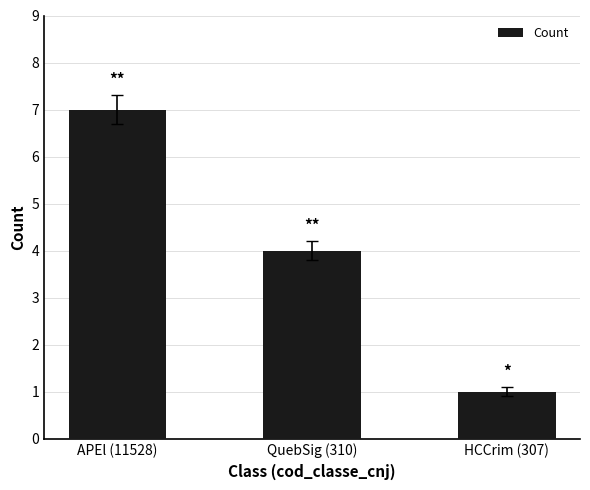

What is the label of the 3rd bar from the right?

APEl (11528)